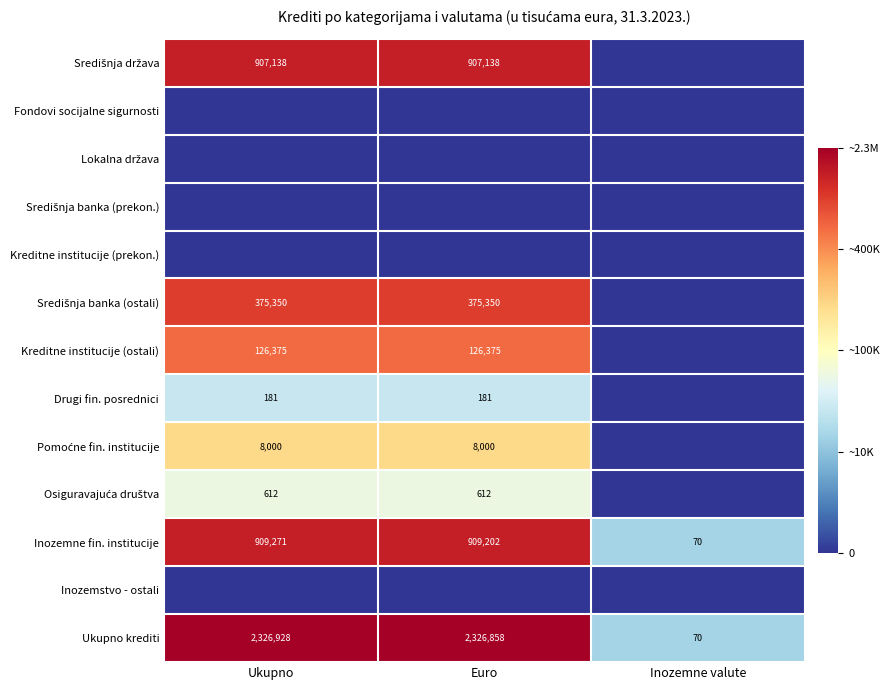

The value of Drugi fin. posrednici at Ukupno is 181. True or false?

True